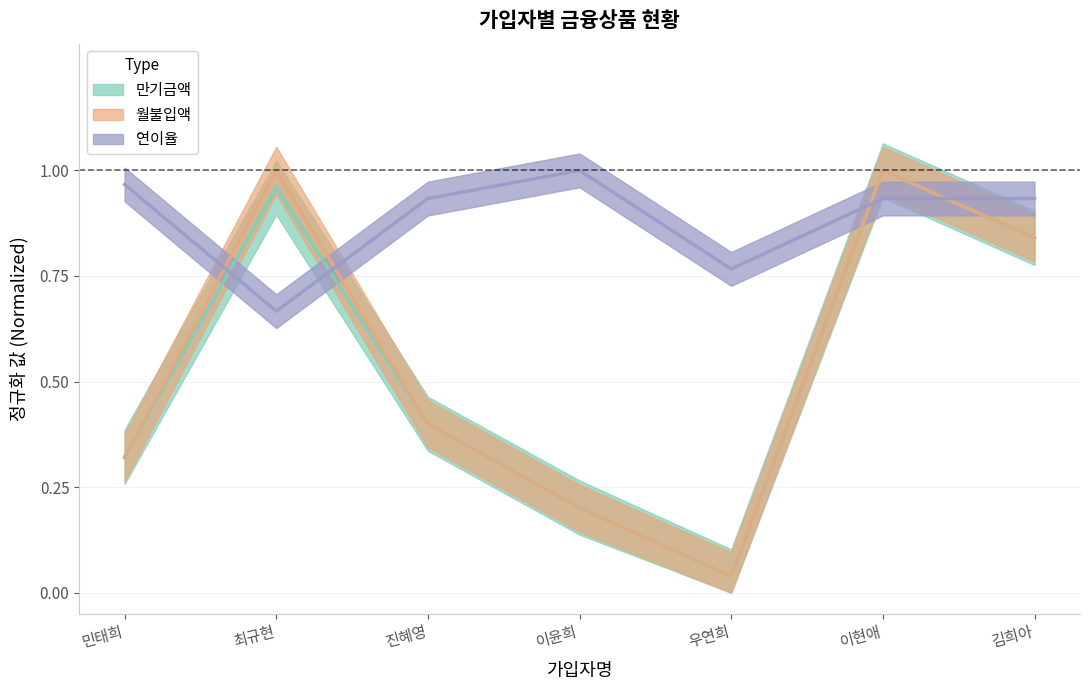

What is the label of the 5th point from the left?

우연희